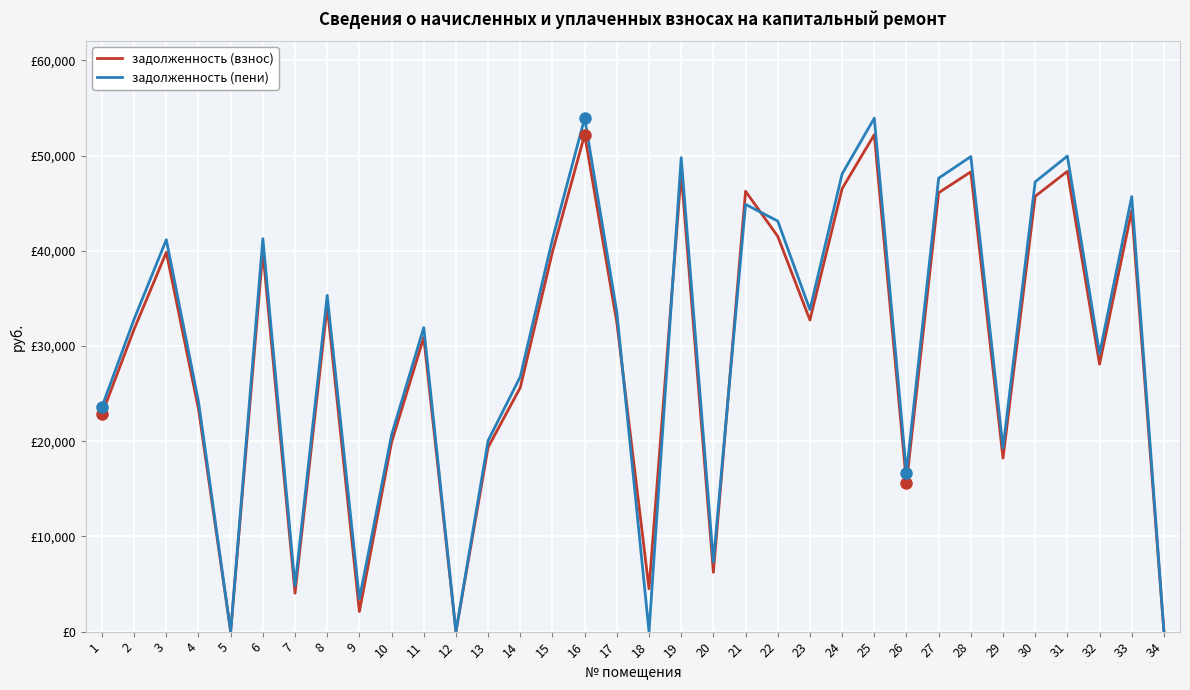

Does the chart have visible grid lines?

Yes